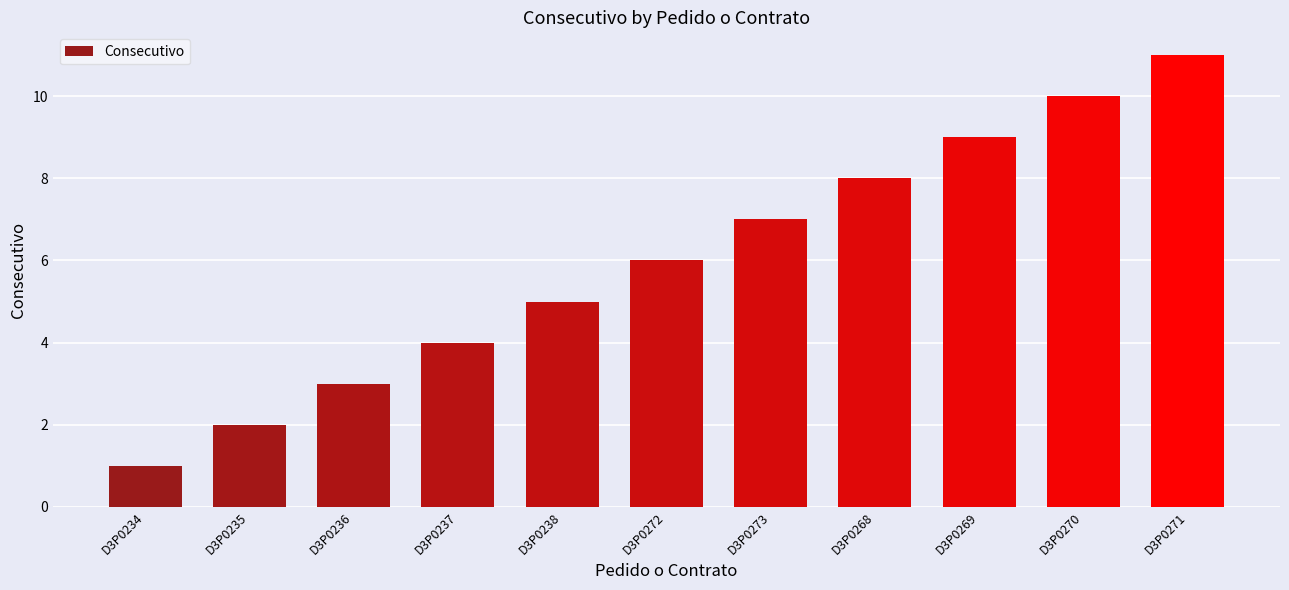

What is the value of the 9th bar from the left?

9